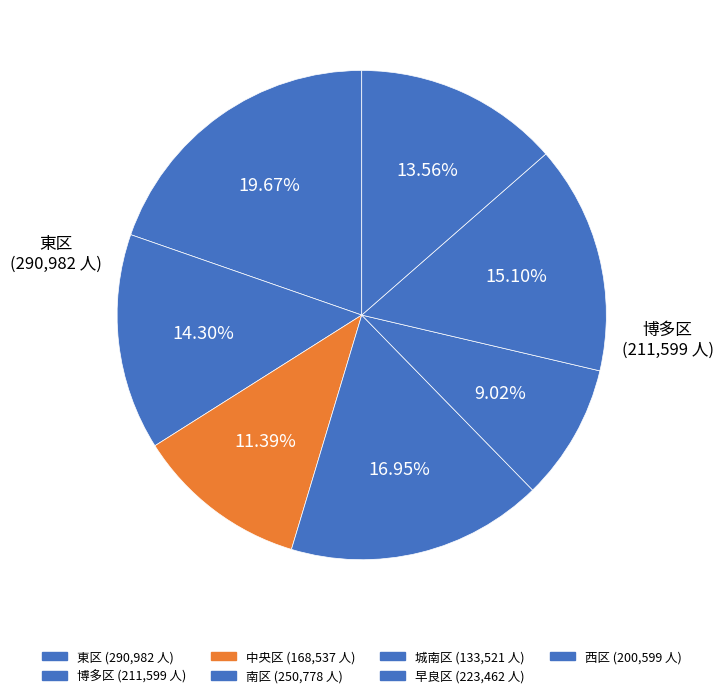

Does any single category account for the majority?

No